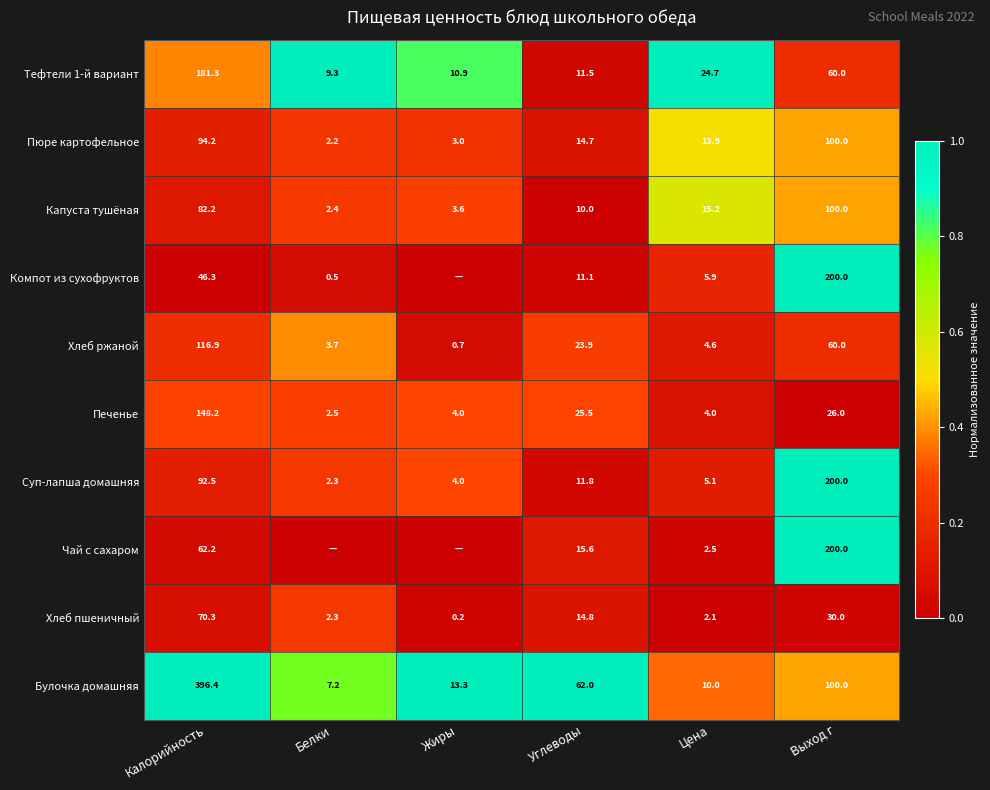

At how many categories does at least one series exceed 0?

6